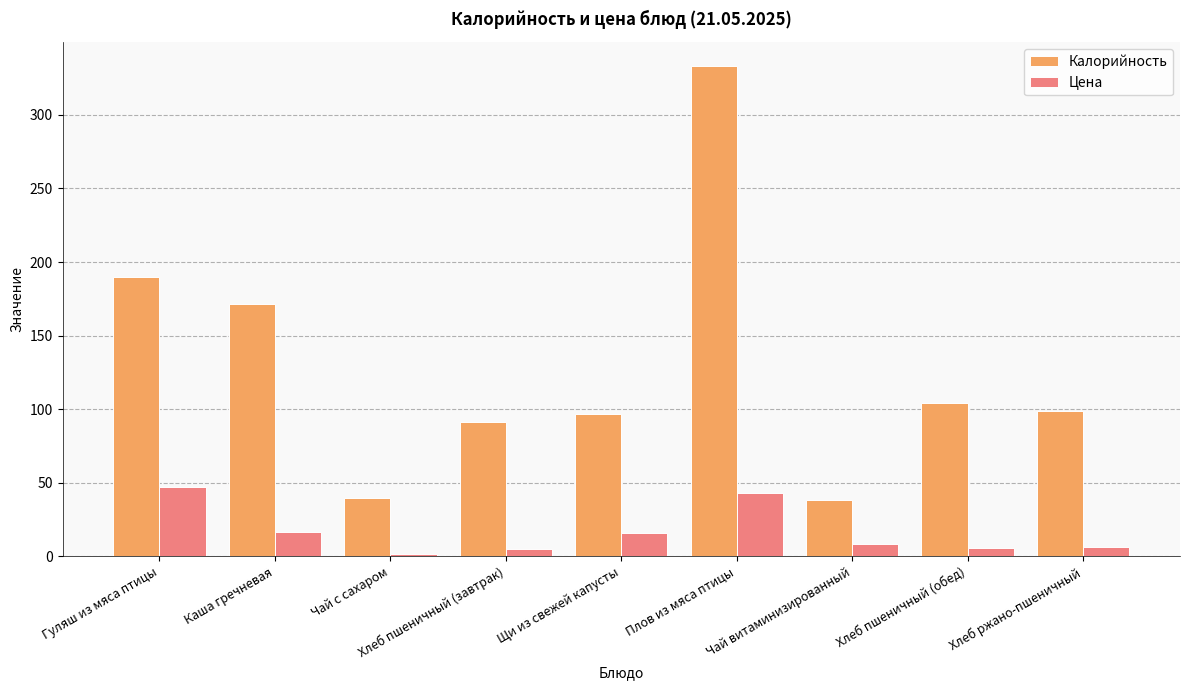

Which category has the highest value in the Калорийность series?

Плов из мяса птицы